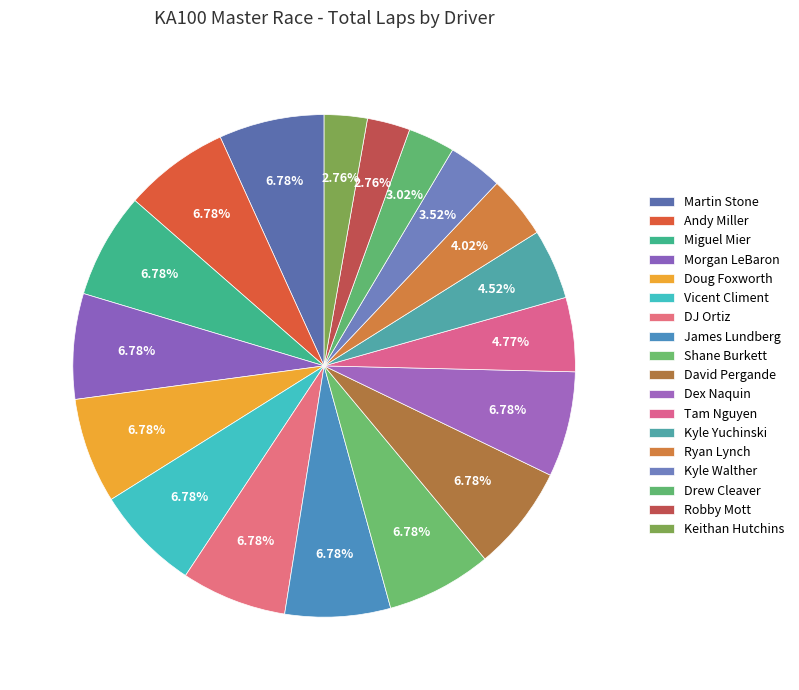

Count the number of slices in the pie.

18